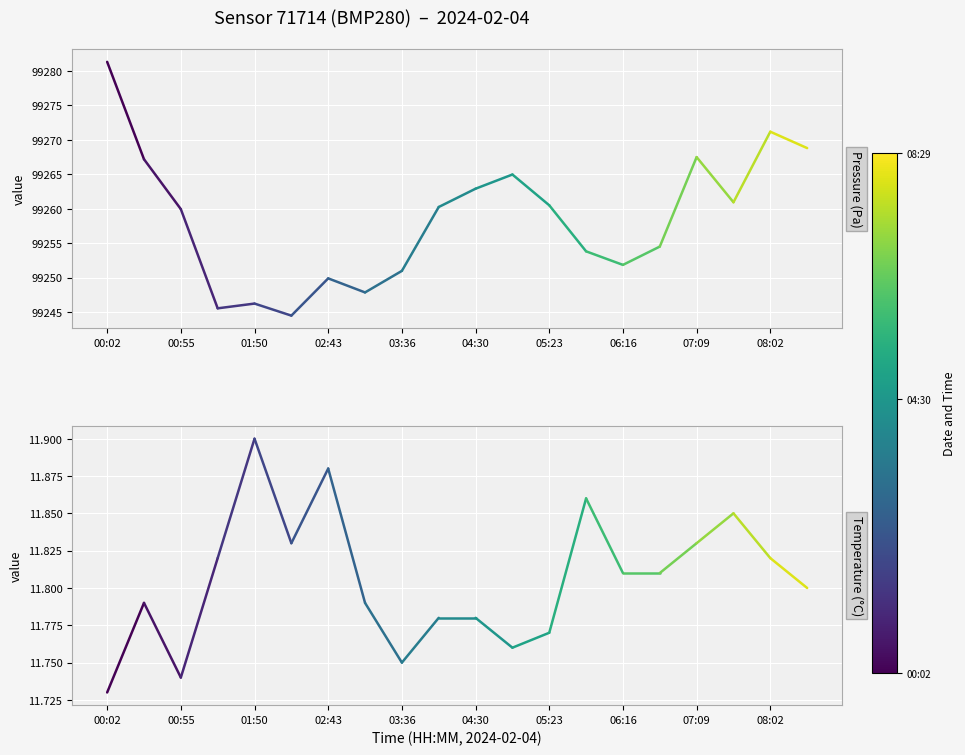

List the series in order of their peak value, highest first.

pressure, temperature